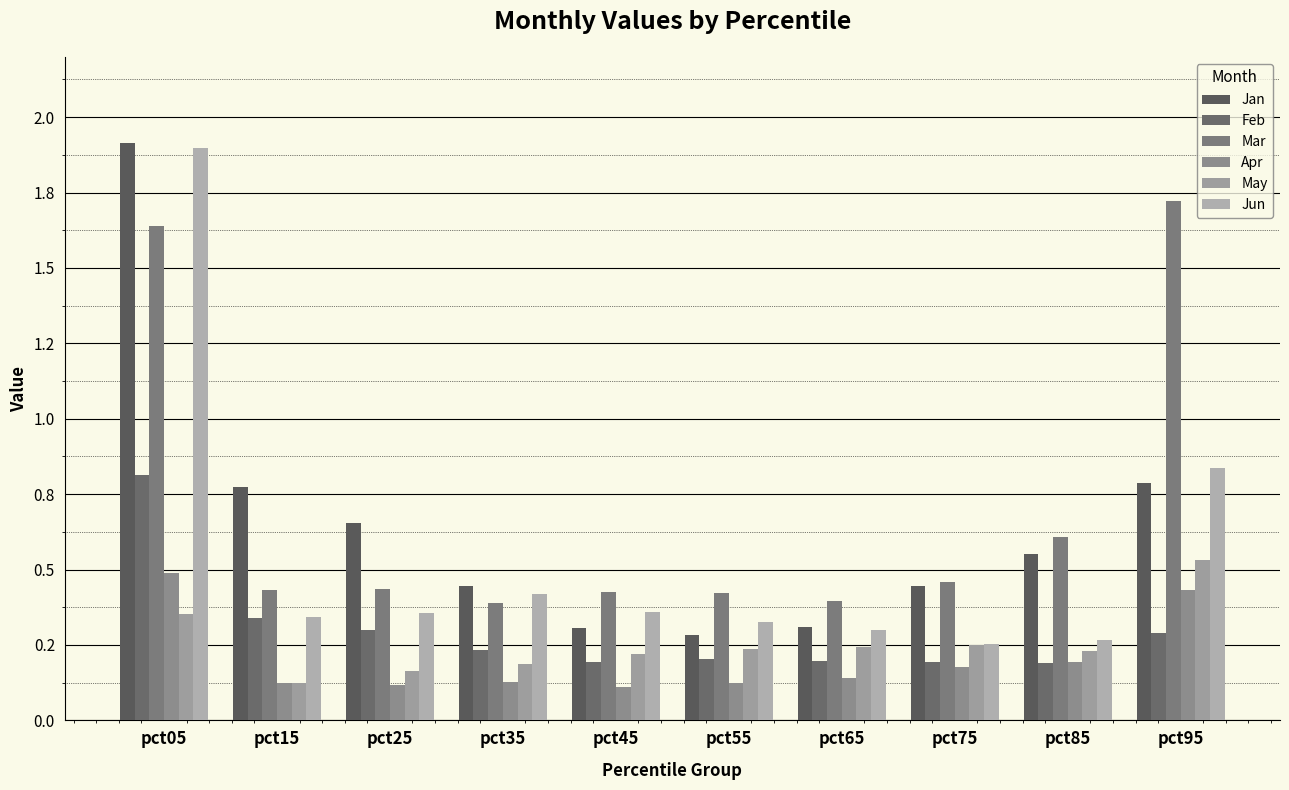

At which label does Feb reach its peak?

pct05